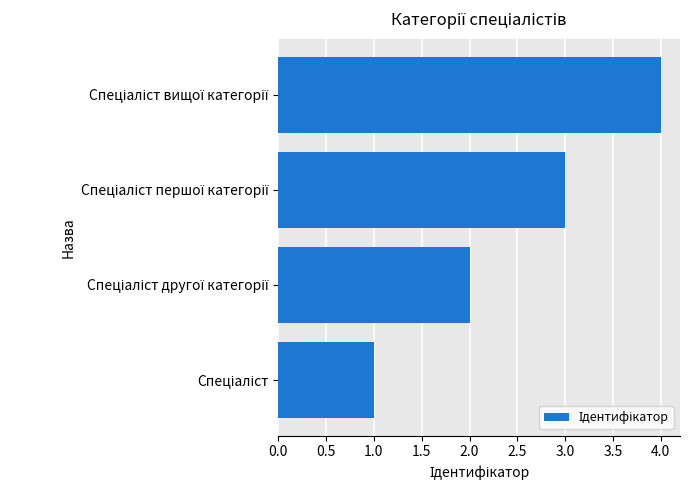

What is the maximum value shown in the chart?

4